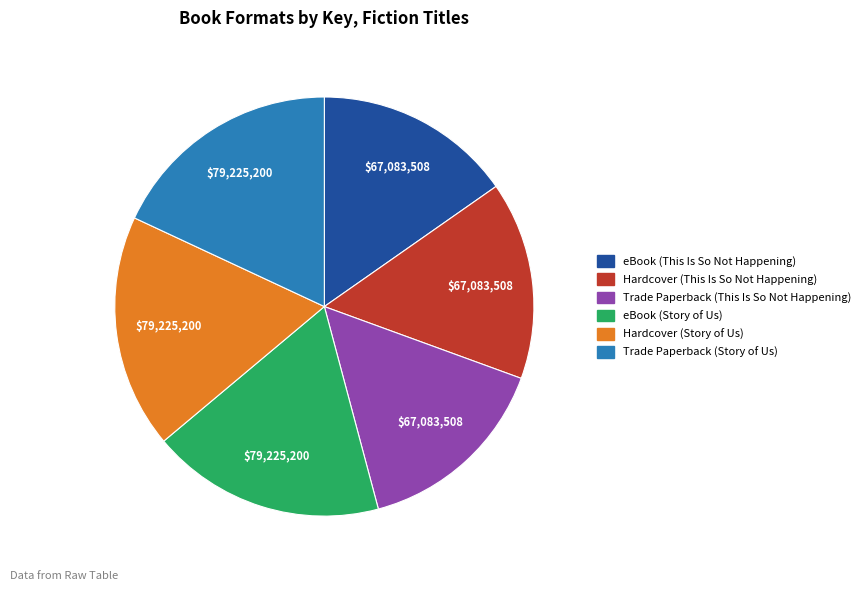

How many segments does this pie chart have?

6